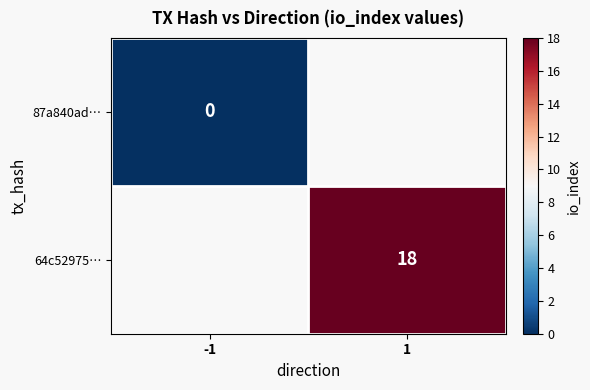

The value of 64c52975… at 1 is 18. True or false?

True